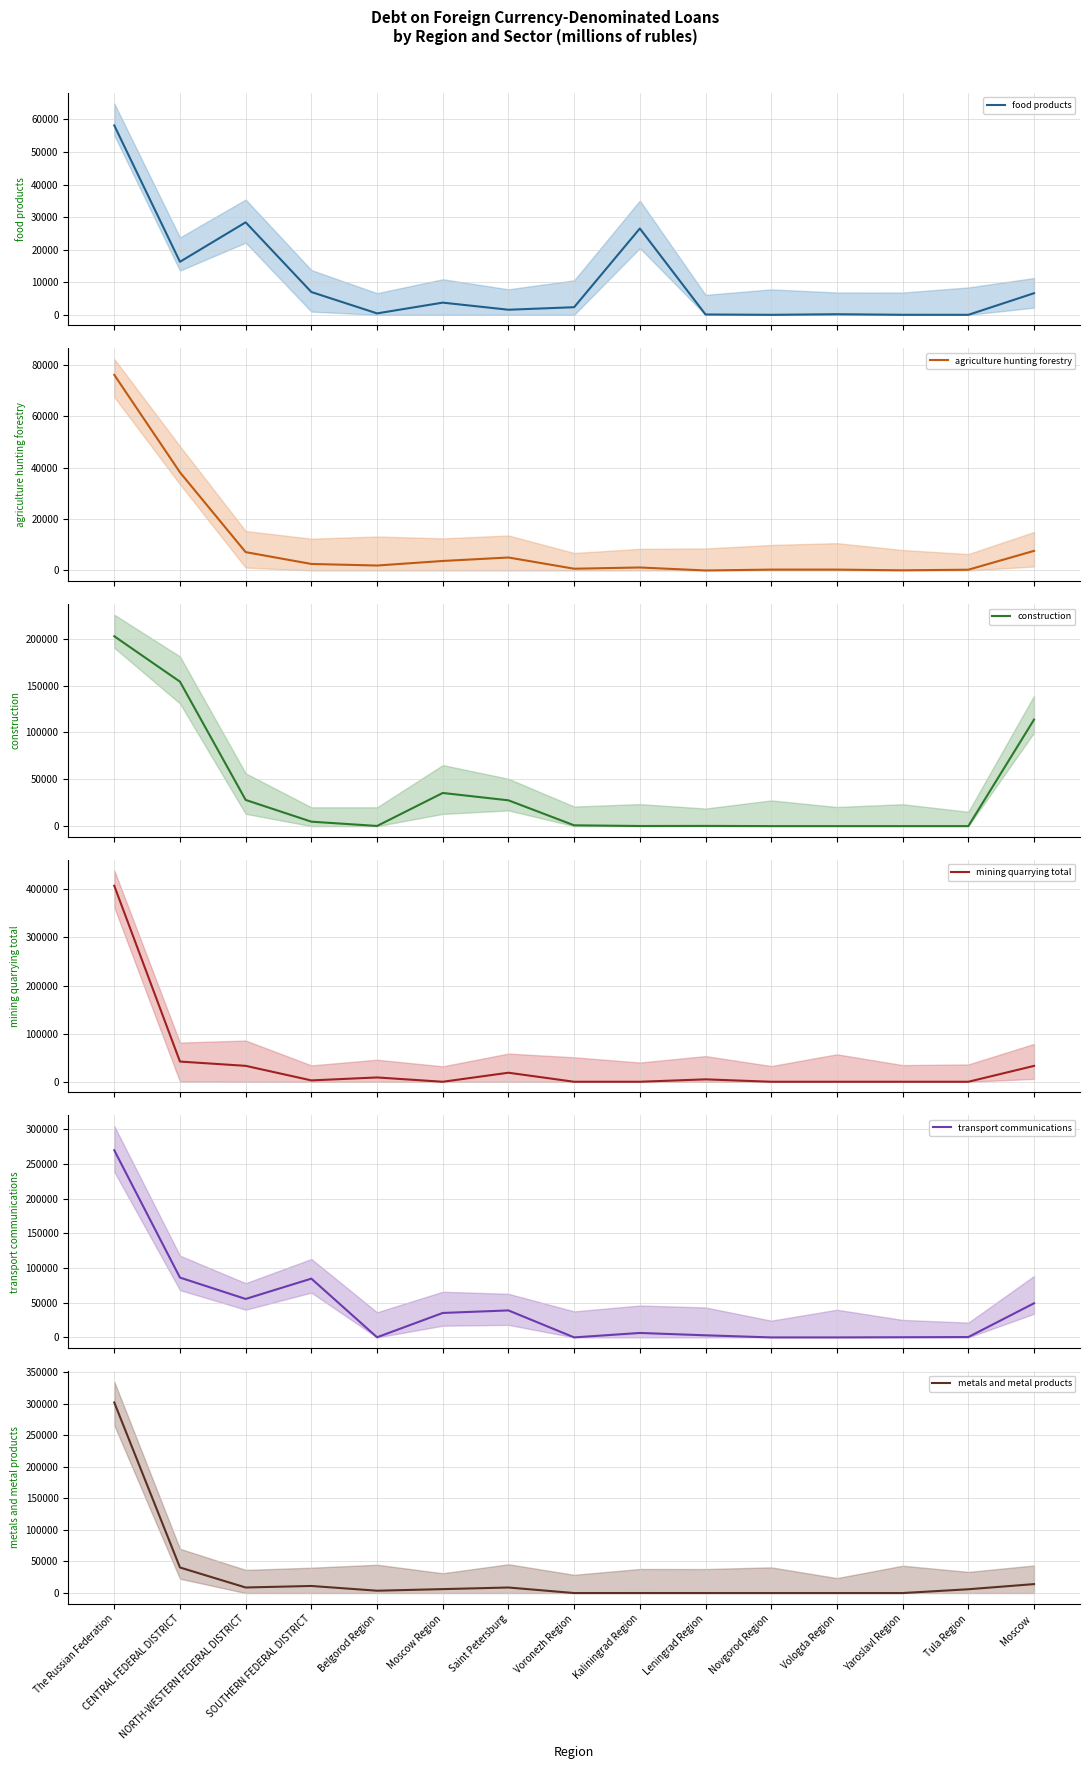

Is it true that mining quarrying total equals 4525 at Belgorod Region?

False